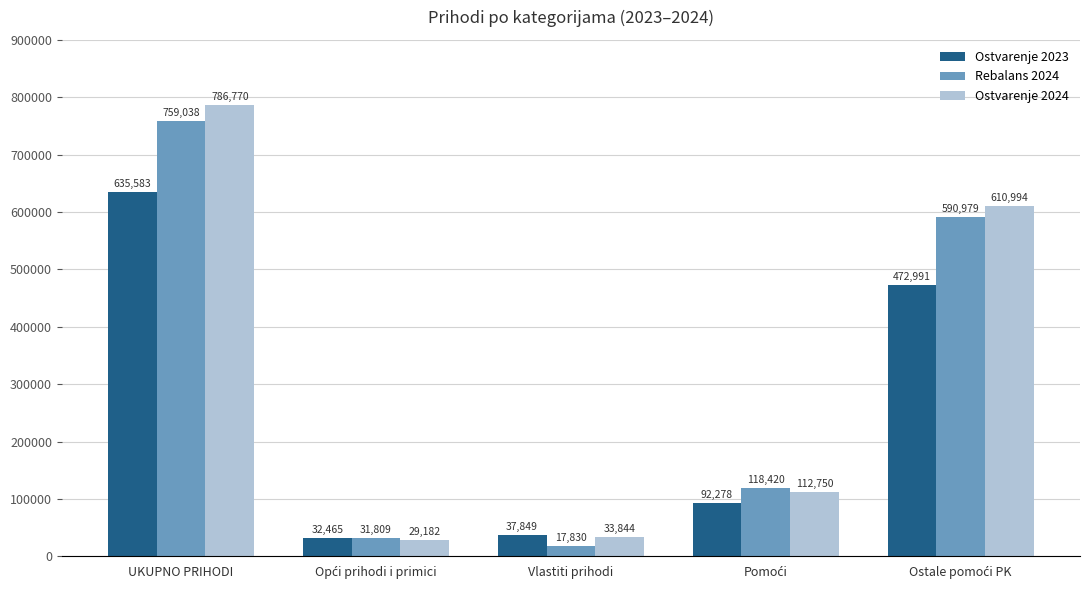

How many data points does each series have?

5